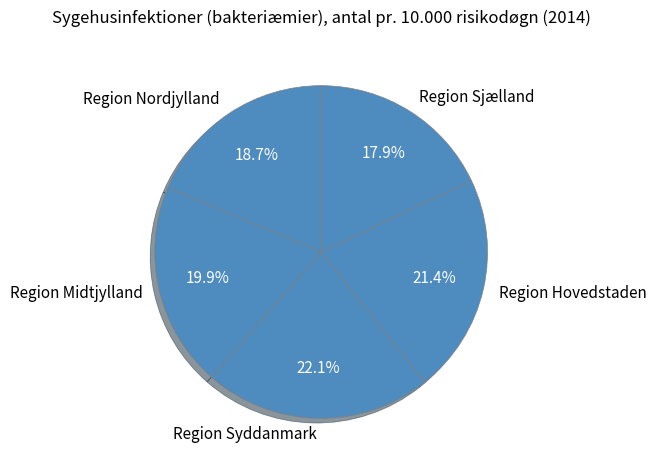

Does any single category account for the majority?

No